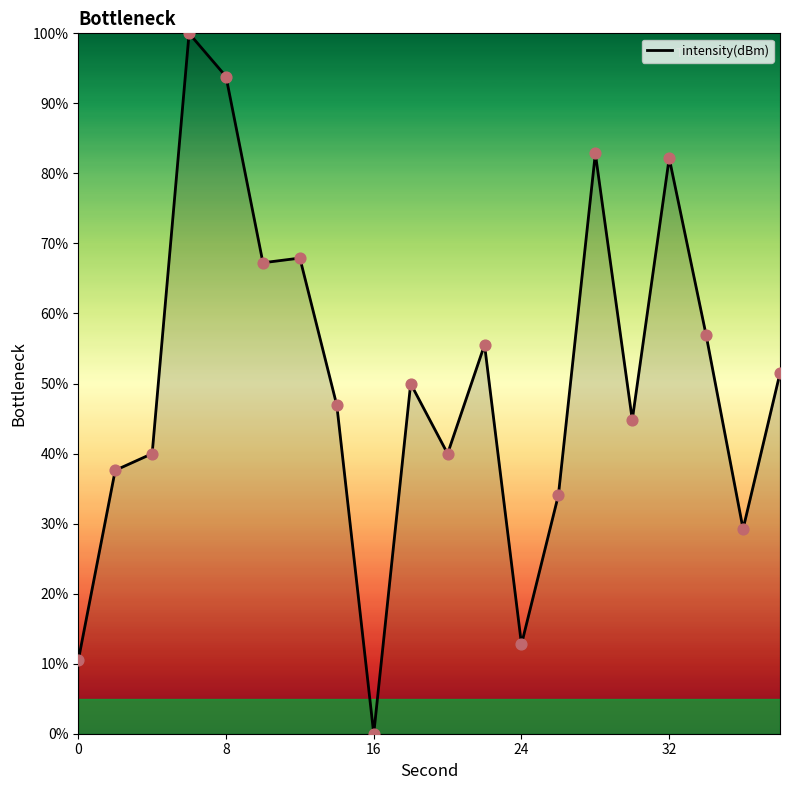

What is the greatest value displayed?

100.0